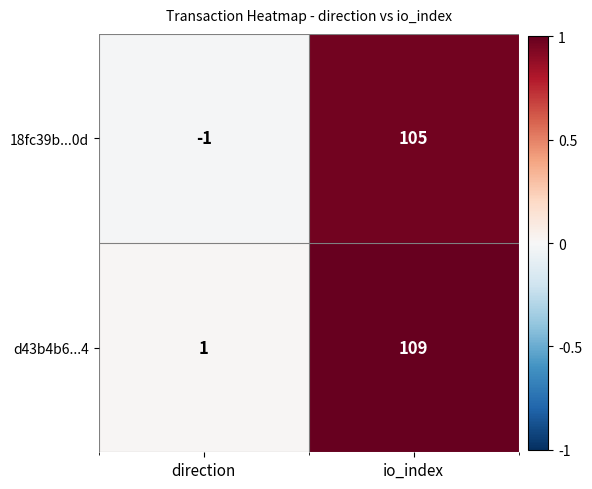

Reading right to left, transcribe all the data shown in this chart.

18fc39b...0d: 105	-1
d43b4b6...4: 109	1